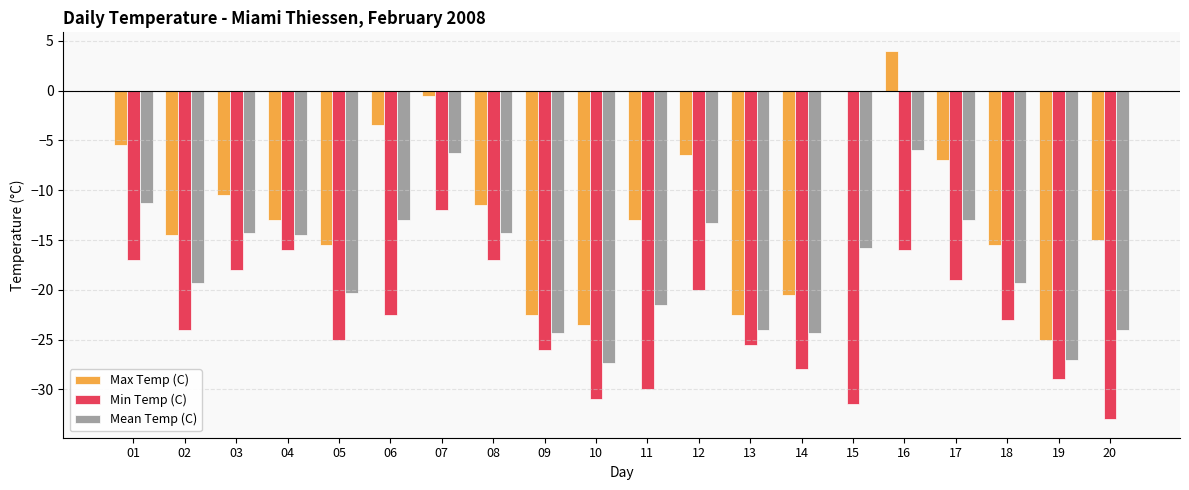

At which category does the chart reach its peak across all series?

16